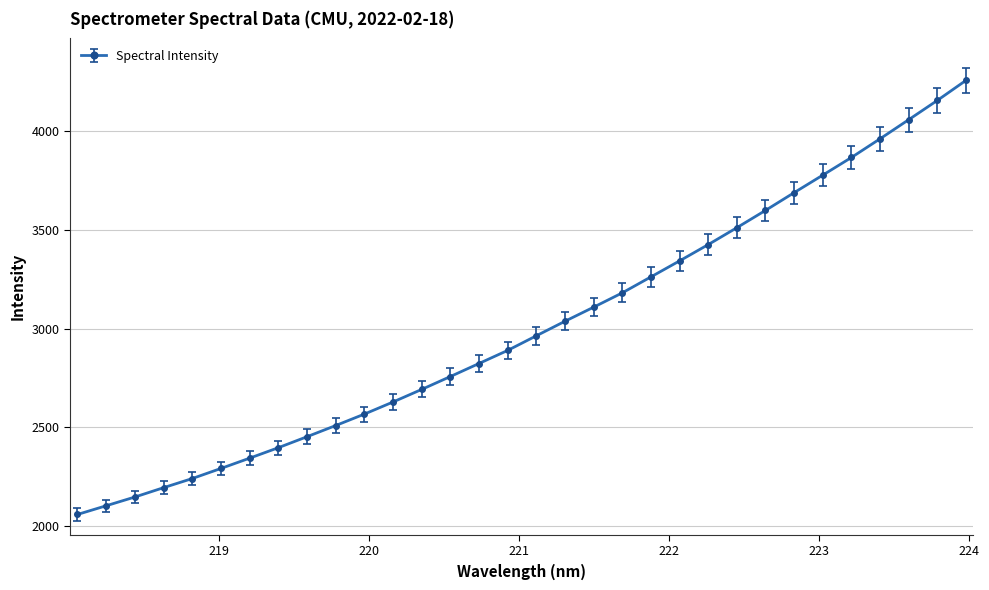

True or false: the data has more than 2 interior local peaks.

False